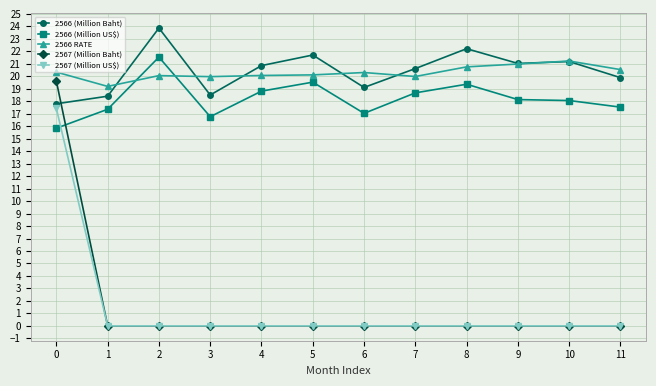

True or false: 2566 RATE and 2567 (Million Baht) cross at least once.

False